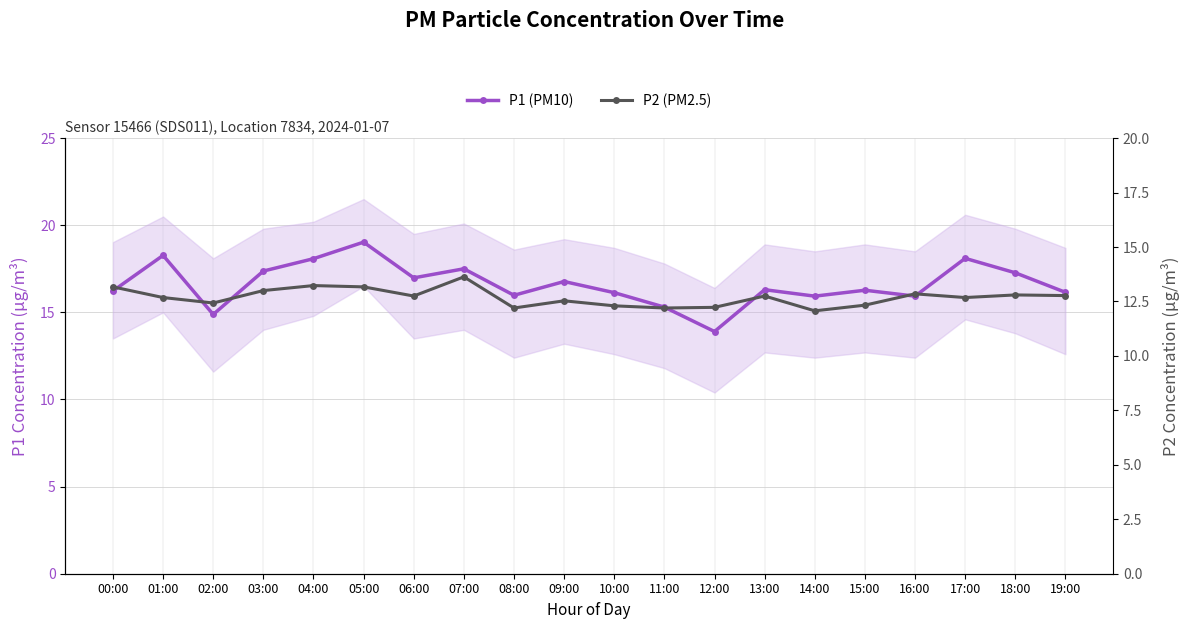

What is the difference between the maximum and second lowest values in the P2 (PM2.5) series?

1.4